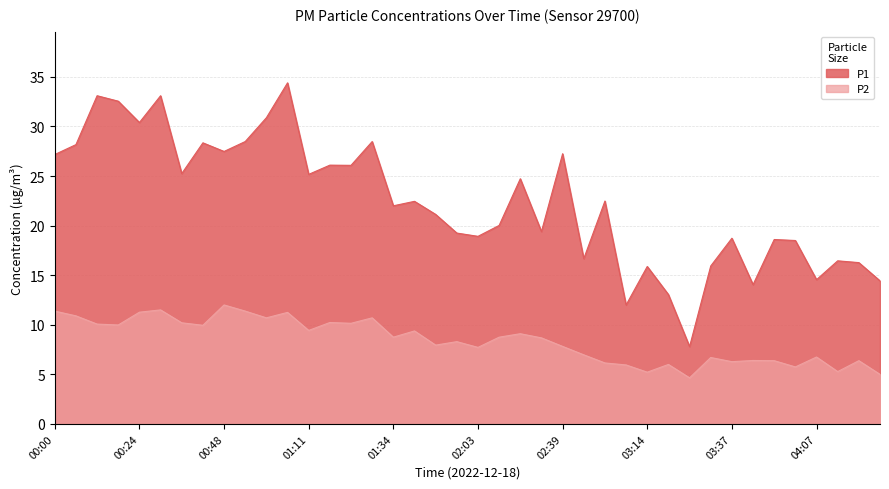

At which label does P2 first exceed 8?

00:00